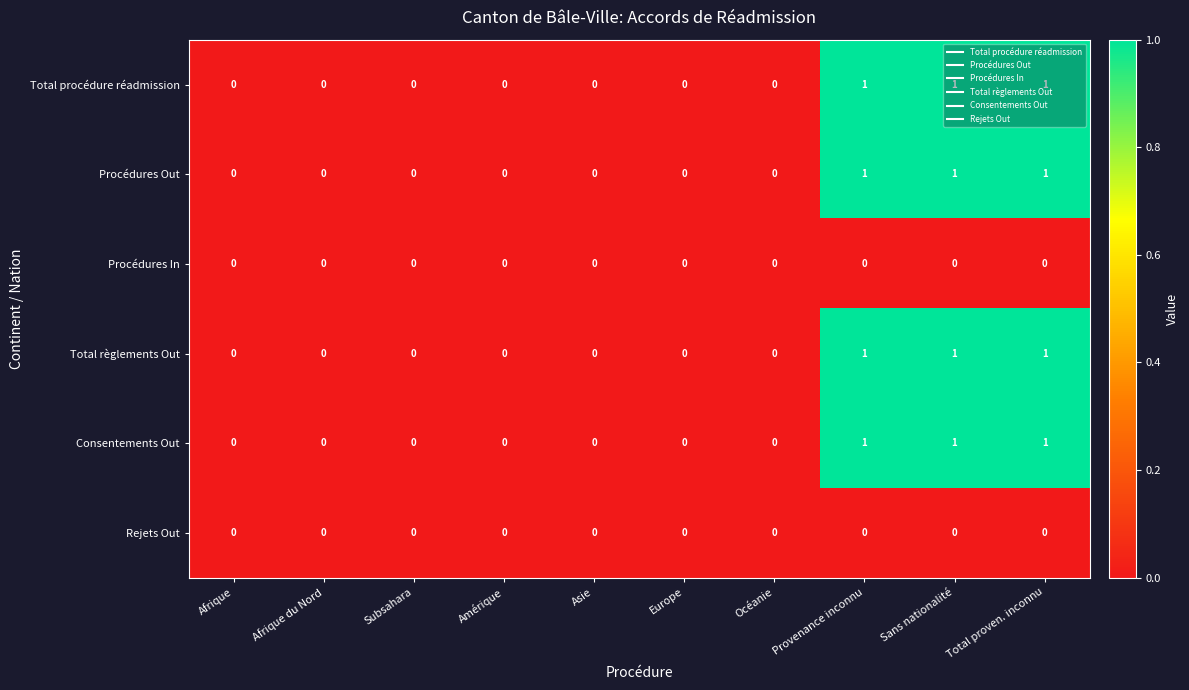

Is it true that Procédures Out equals 2 at Sans nationalité?

False